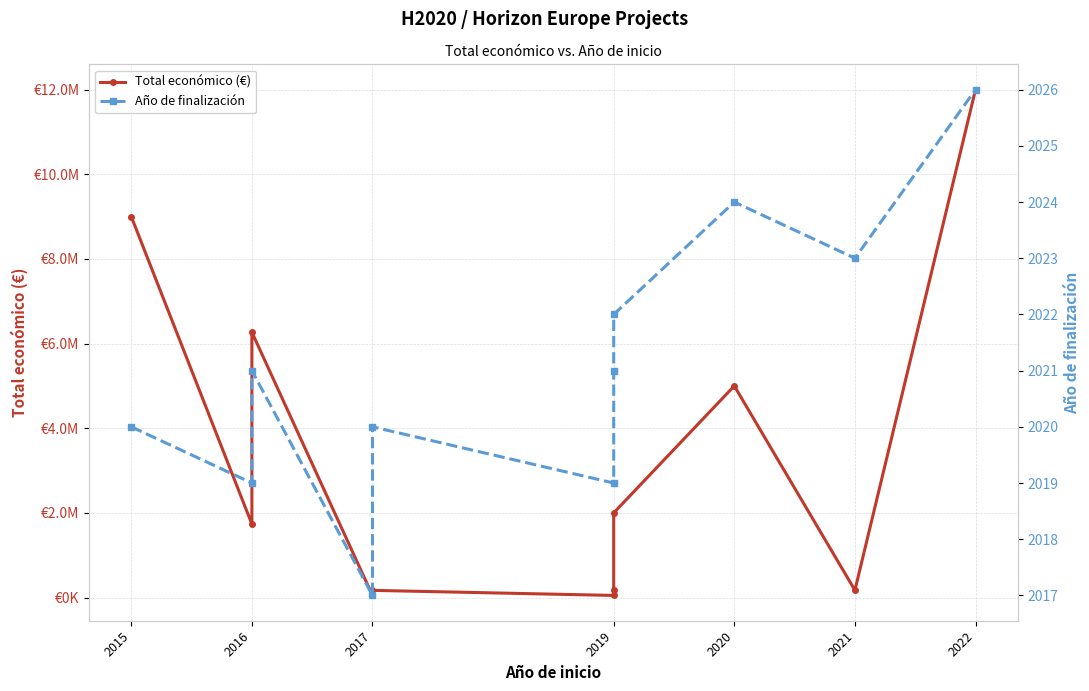

True or false: Año de finalización and Total económico (€) cross at least once.

False